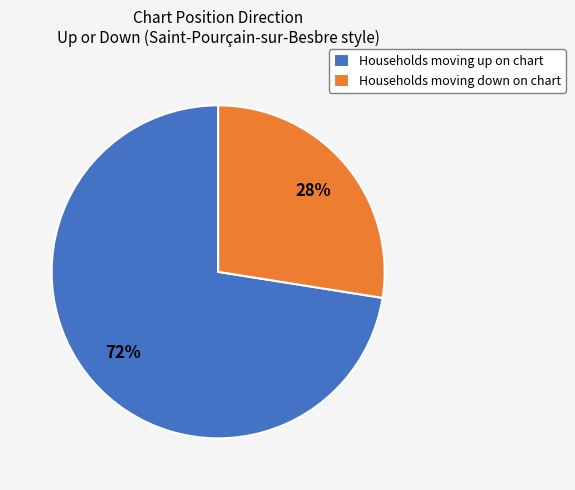

Does any single category account for the majority?

Yes